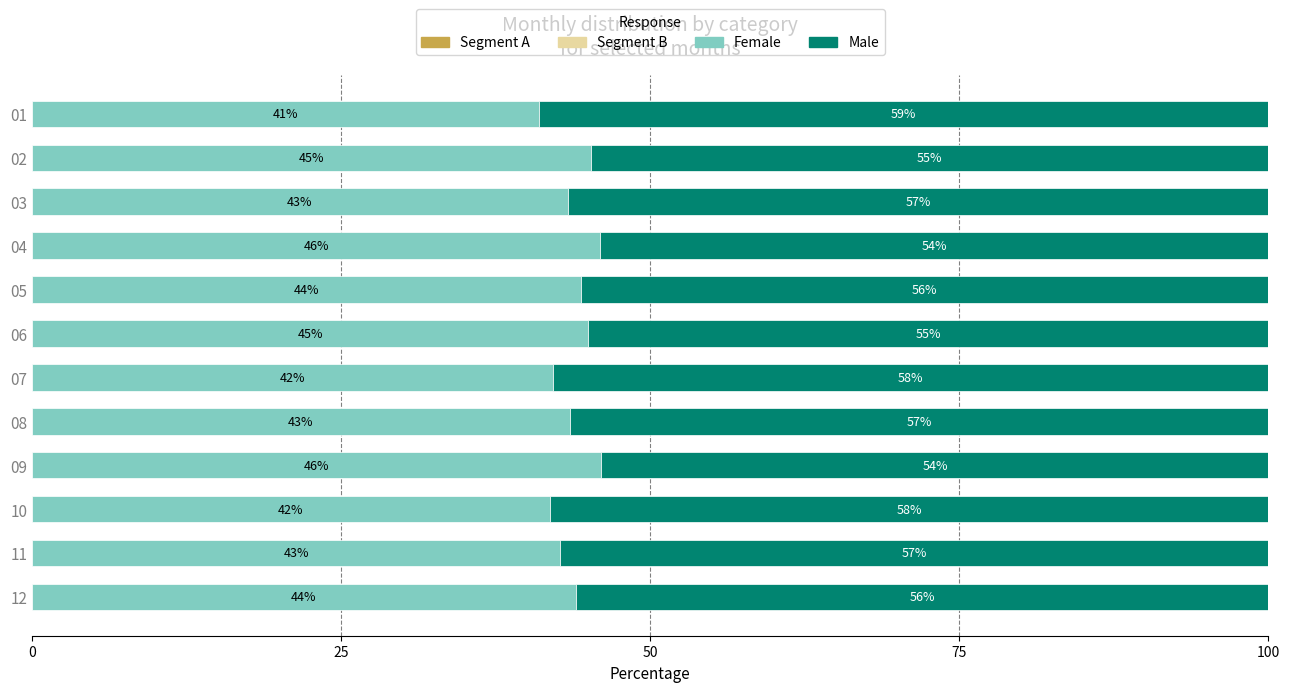

Is it true that Segment A equals 0.2 at 100?

False